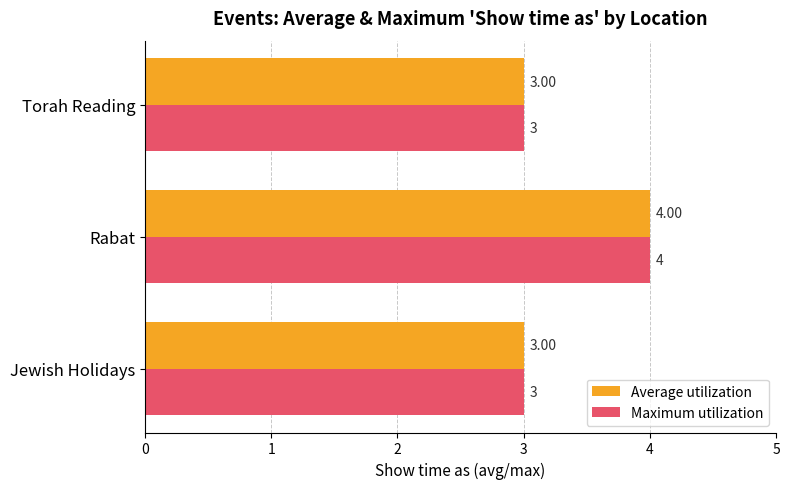

Is the value of Maximum utilization at Rabat greater than the value of Average utilization at Torah Reading?

Yes